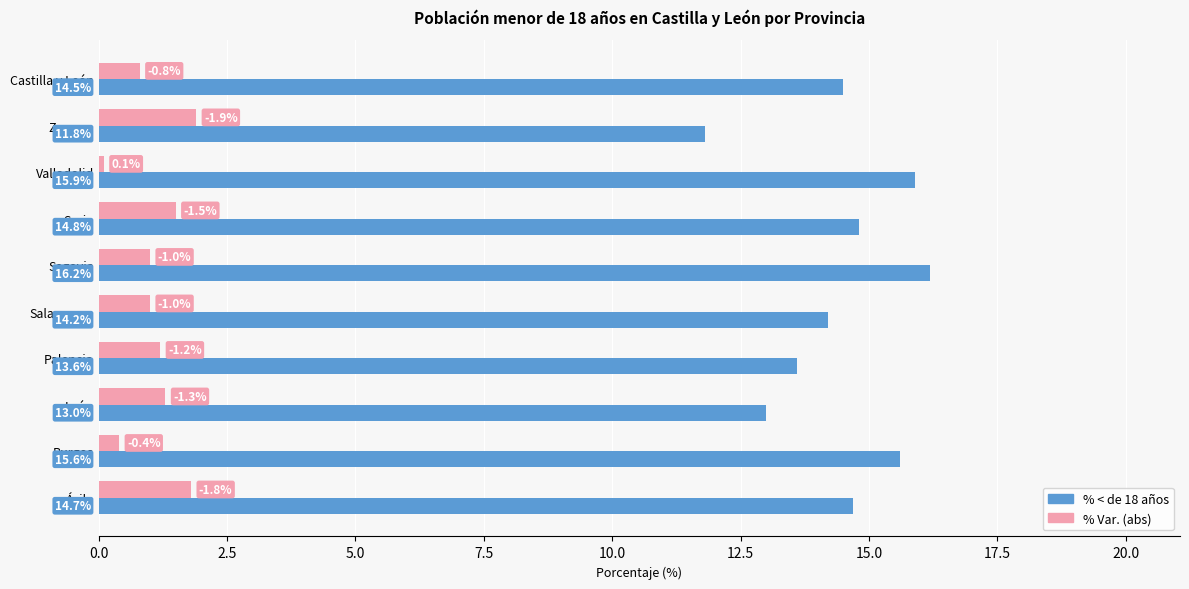

True or false: % < de 18 años has a value of 14.5 at Castilla y León.

True